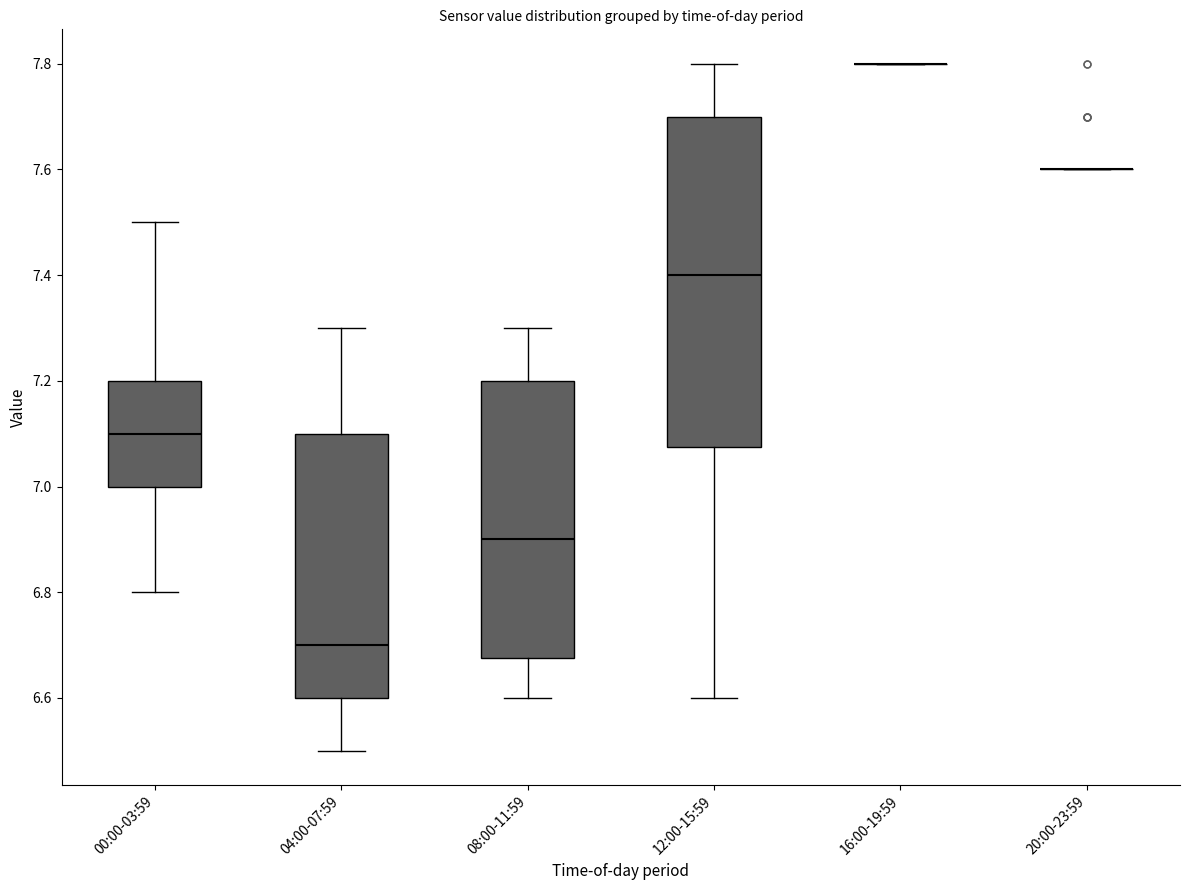

Which box is the tallest, from its lower edge to its upper edge?

12:00-15:59